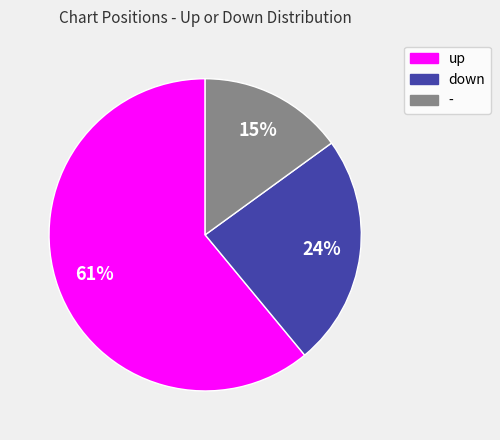

Rank the categories by value from highest to lowest.

up, down, -